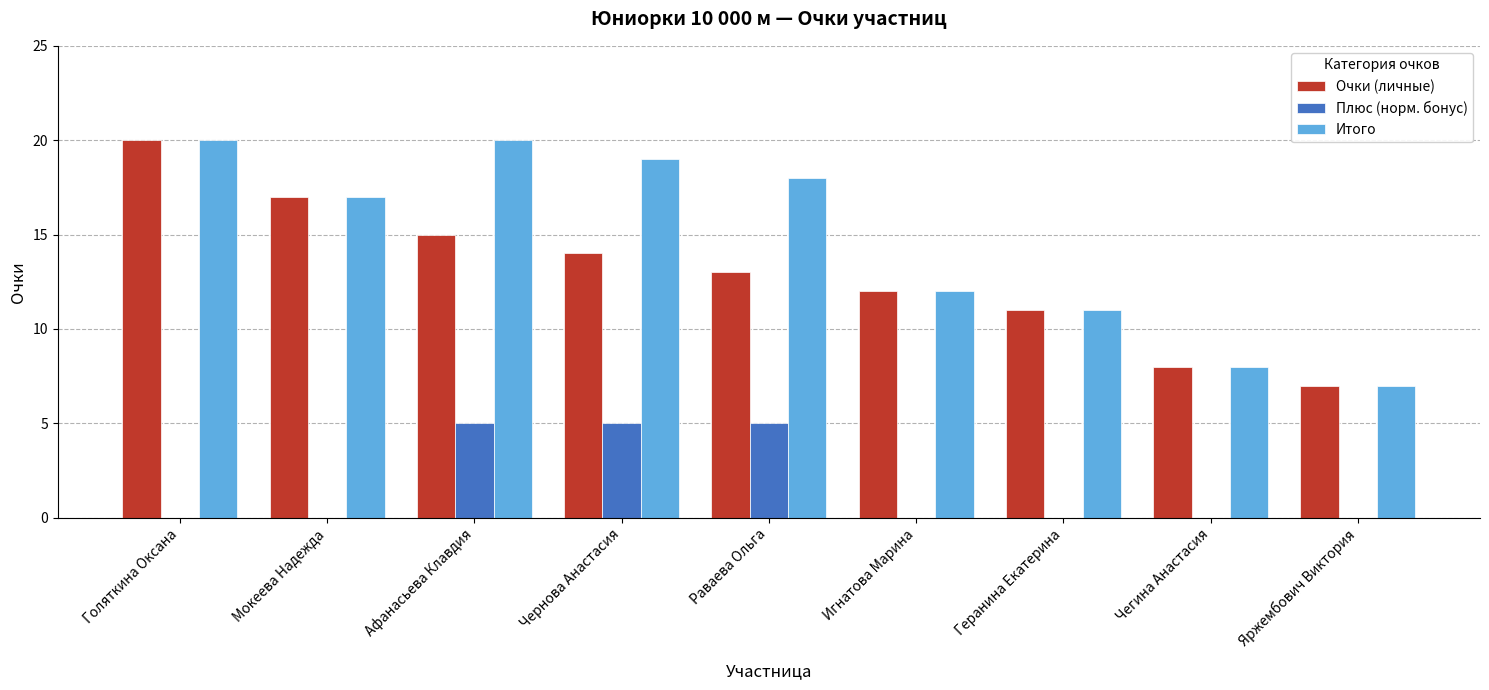

What is the maximum value for Очки (личные)?

20